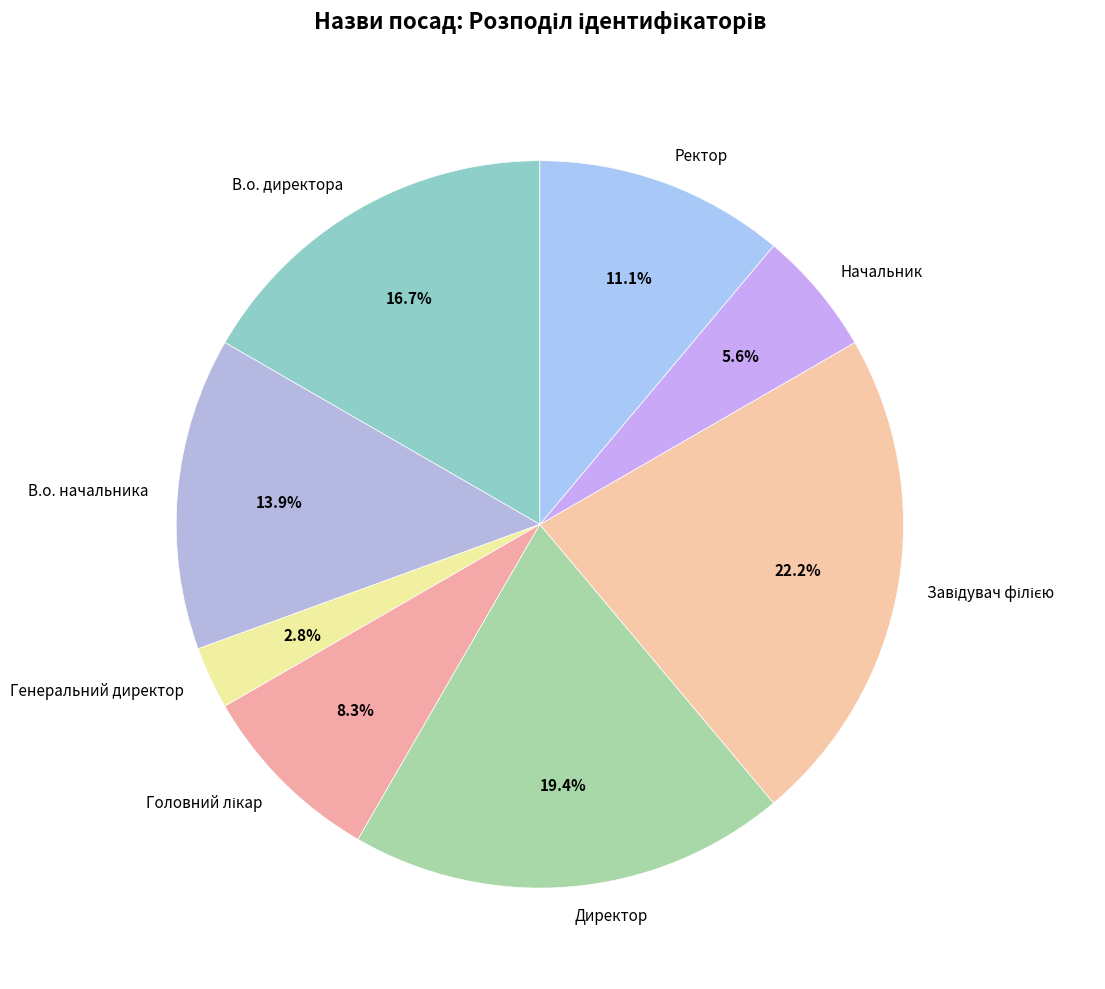

How many slices are in this pie chart?

8